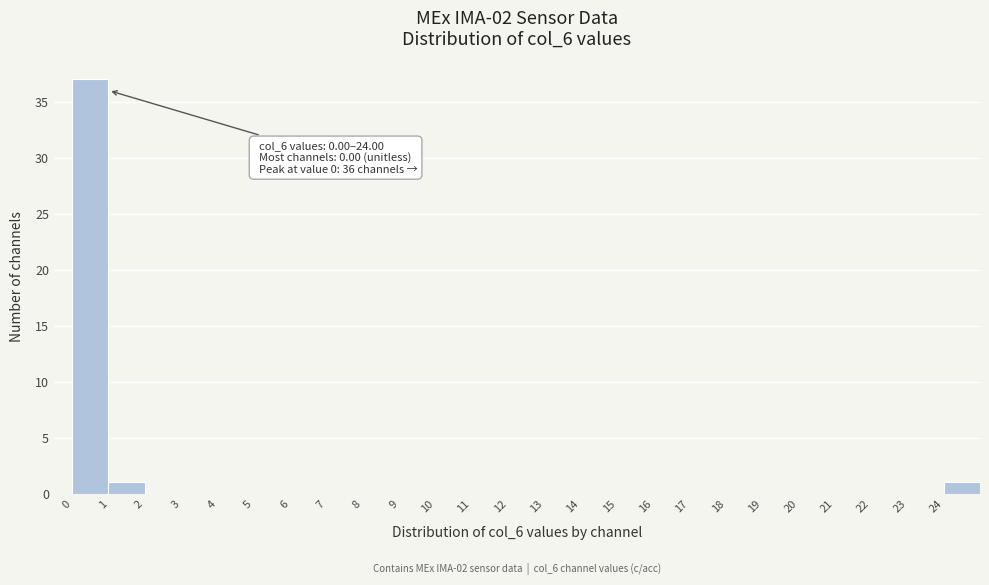

Which range on the x-axis has the tallest bar?

0 to 1